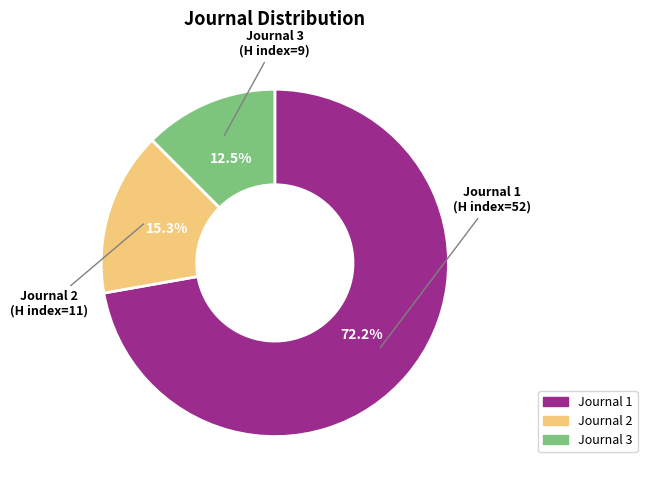

Does any single category account for the majority?

Yes